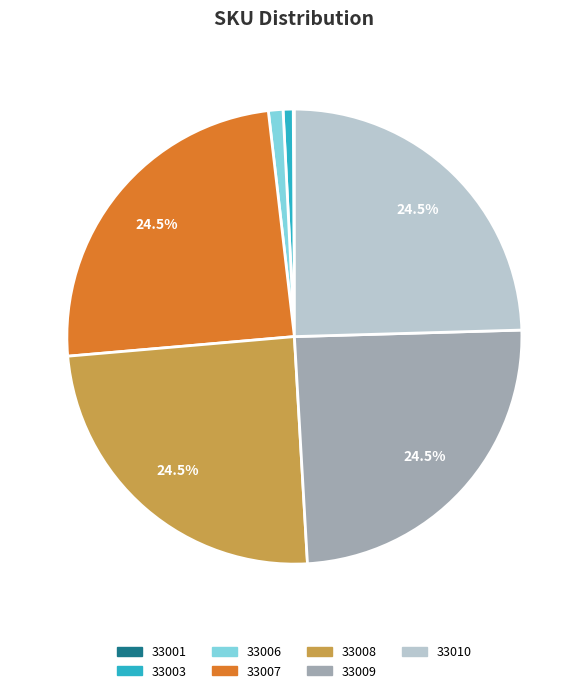

Is there any slice that represents more than half of the pie?

No